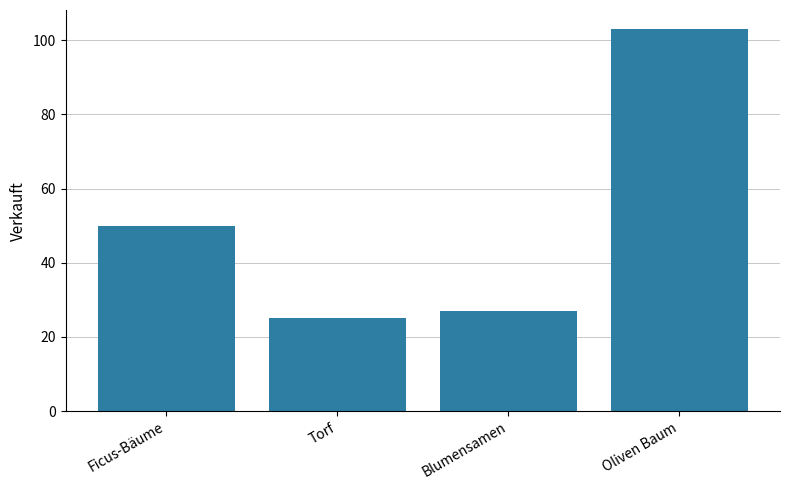

Approximately how many times larger is the value at Ficus-Bäume compared to Blumensamen?

1.9